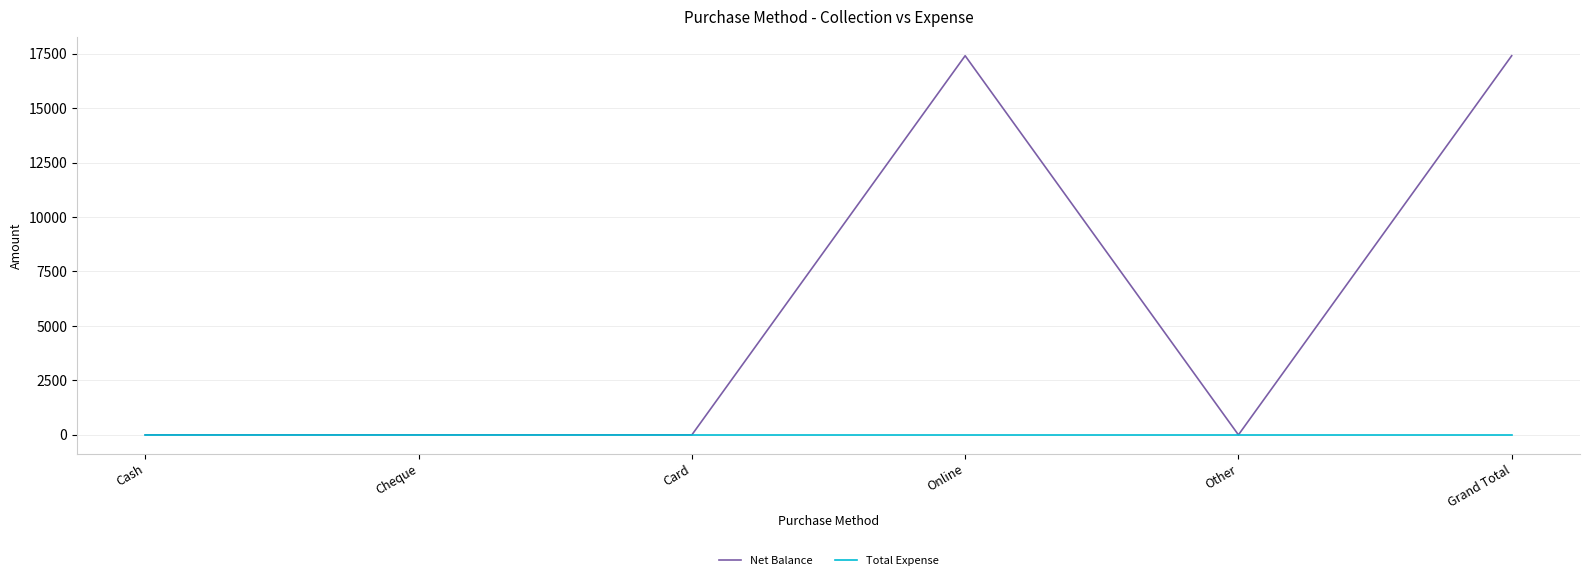

Rank the series at Online from highest to lowest value.

Net Balance, Total Expense